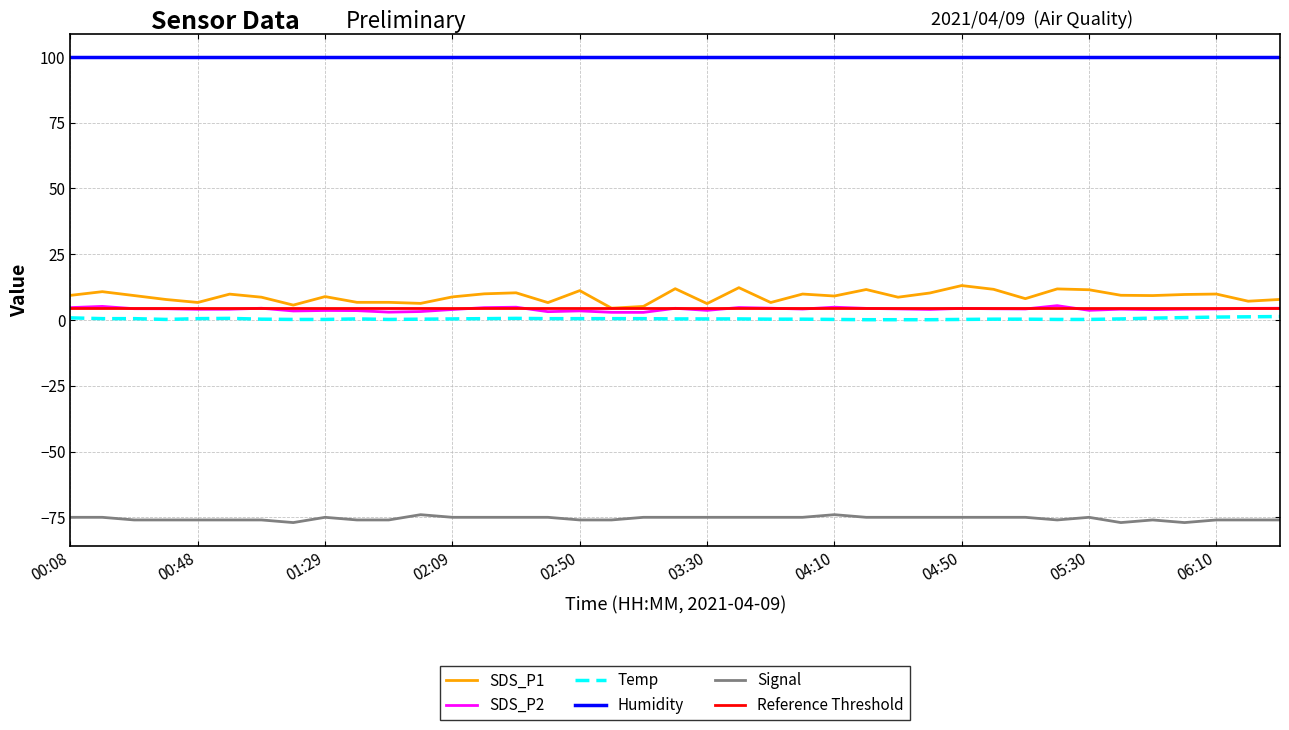

Which has a higher value, 01:49 or 02:50?

02:50